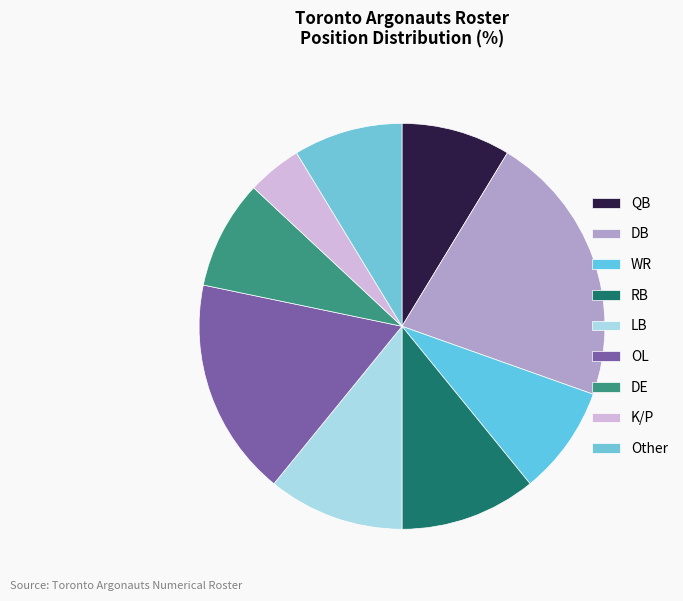

To the nearest percent, what percentage of the pie is DB?

20%